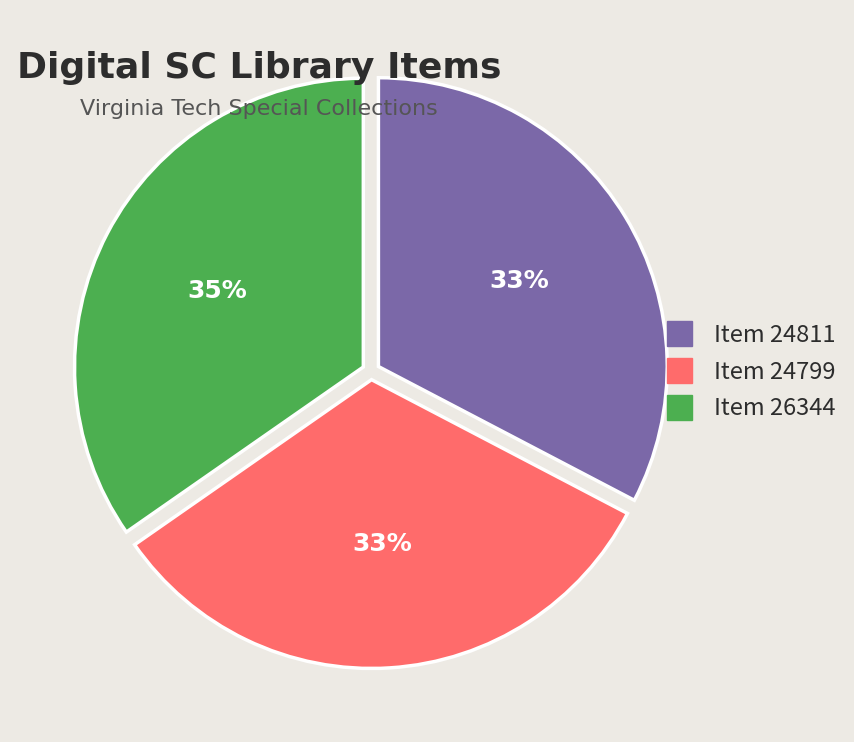

To the nearest percent, what is the combined percentage of Item 26344 and Item 24799?

67%